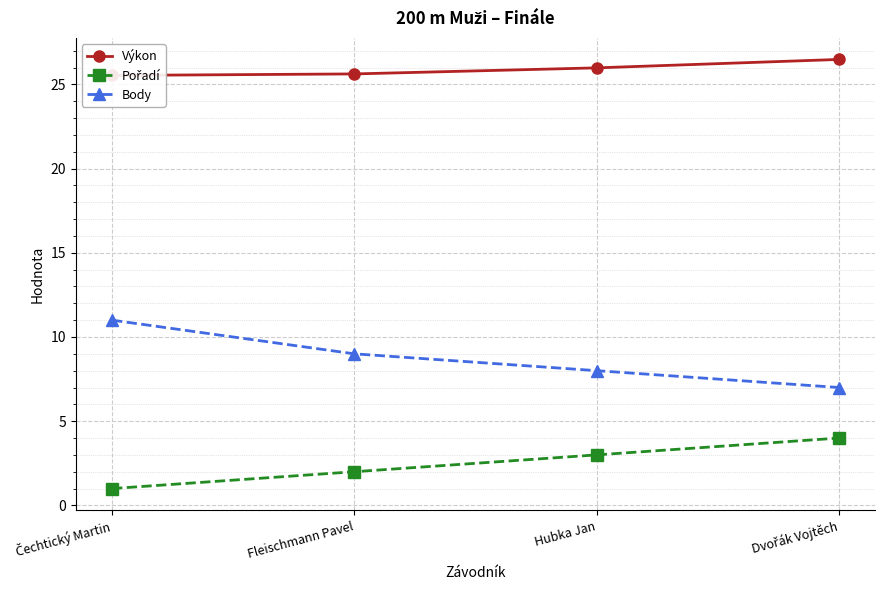

What are all the series names shown in the legend?

Výkon, Pořadí, Body